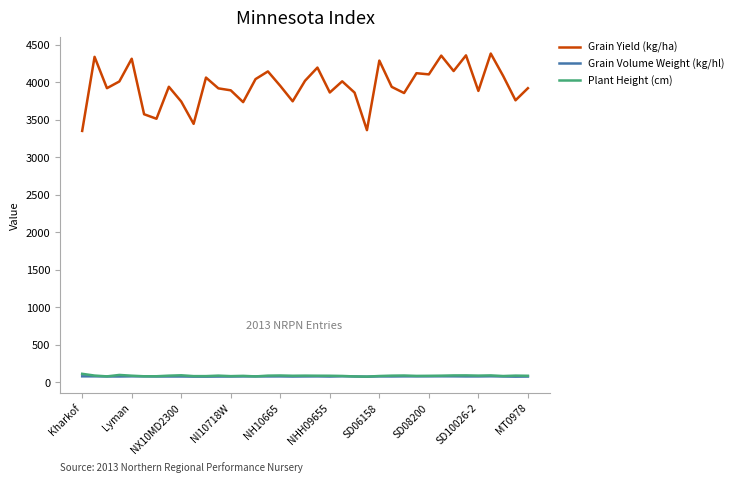

What are all the series names shown in the legend?

Grain Yield (kg/ha), Grain Volume Weight (kg/hl), Plant Height (cm)